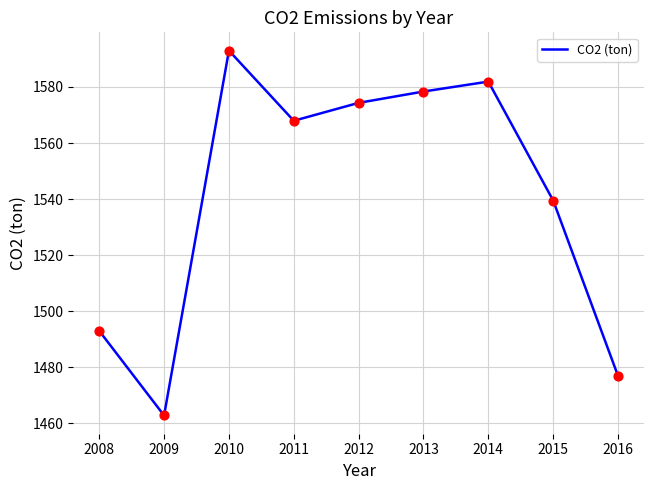

Which has a higher value, 2009 or 2015?

2015